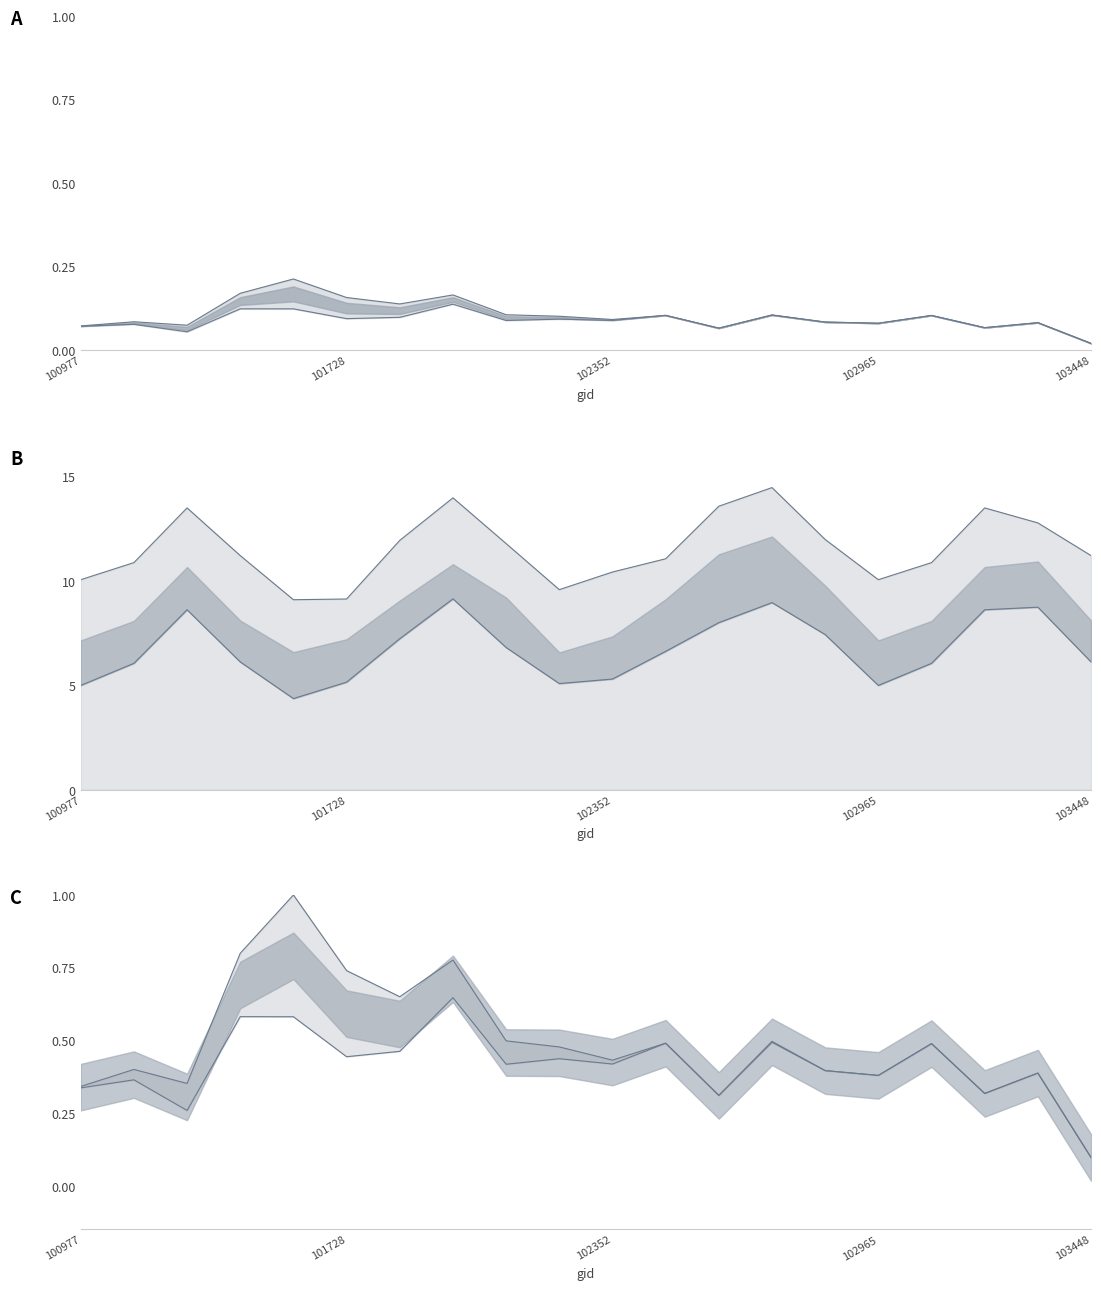

Reading right to left, extract all data points from this chart.

dnbrad upper: 0.0	0.1	0.1	0.1	0.1	0.1	0.1	0.1	0.1	0.1	0.1	0.1	0.2	0.1	0.2	0.2	0.2	0.1	0.1	0.1
dnbrad lower: 0.0	0.1	0.1	0.1	0.1	0.1	0.1	0.1	0.1	0.1	0.1	0.1	0.1	0.1	0.1	0.1	0.1	0.1	0.1	0.1
rade9_bin_3q: 11.2	12.8	13.5	10.9	10.1	12.0	14.5	13.6	11.1	10.4	9.6	11.8	14.0	11.9	9.1	9.1	11.2	13.5	10.9	10.1
rade9_bin_1q: 6.1	8.7	8.6	6.1	5.0	7.4	9.0	8.0	6.6	5.3	5.1	6.8	9.1	7.2	5.2	4.4	6.1	8.6	6.1	5.0
rade9_mult_nadir_norm upper: 0.1	0.4	0.3	0.5	0.4	0.4	0.5	0.3	0.5	0.4	0.5	0.5	0.8	0.6	0.7	1.0	0.8	0.4	0.4	0.3
rade9_dnb_licorr lower: 0.1	0.4	0.3	0.5	0.4	0.4	0.5	0.3	0.5	0.4	0.4	0.4	0.6	0.5	0.4	0.6	0.6	0.3	0.4	0.3